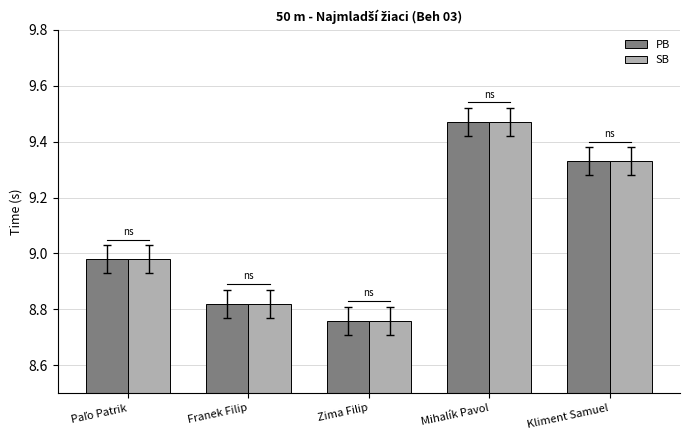

At which category is the sum across all series the highest?

Mihalík Pavol